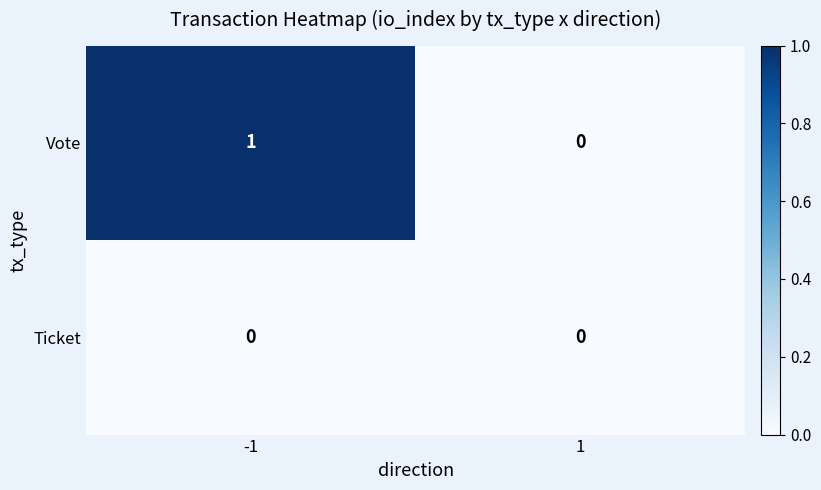

List the series in order of their peak value, highest first.

Vote, Ticket